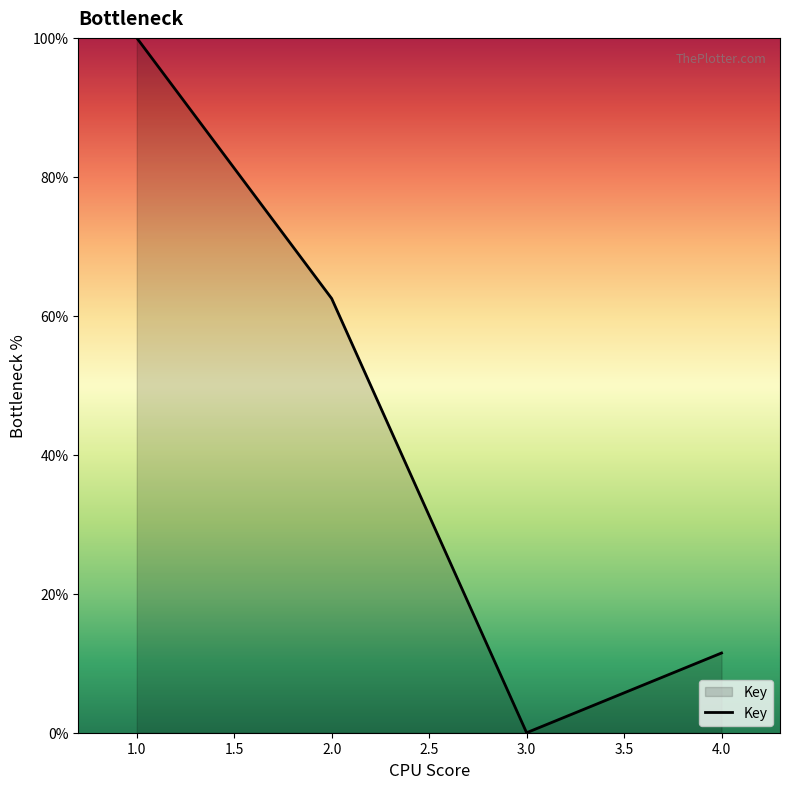

What is the change in value from 2.0 to 3.0?

-62.5